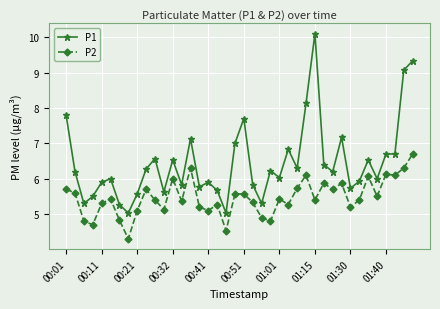

What is the difference between the maximum and minimum values in the P2 series?

2.4